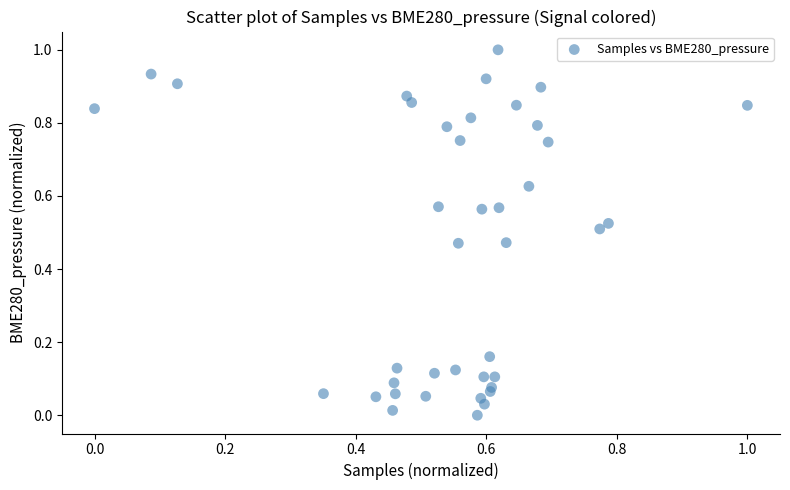

What is the range of X values (max minus min)?

1.0